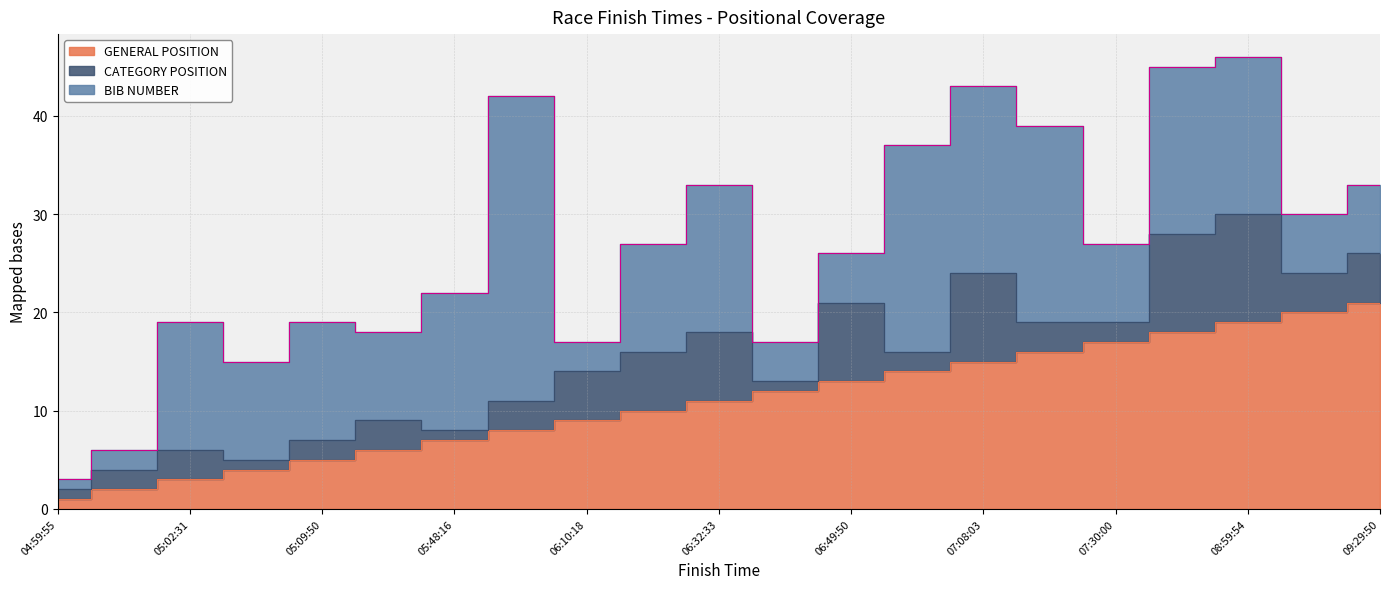

Does the chart have visible grid lines?

Yes